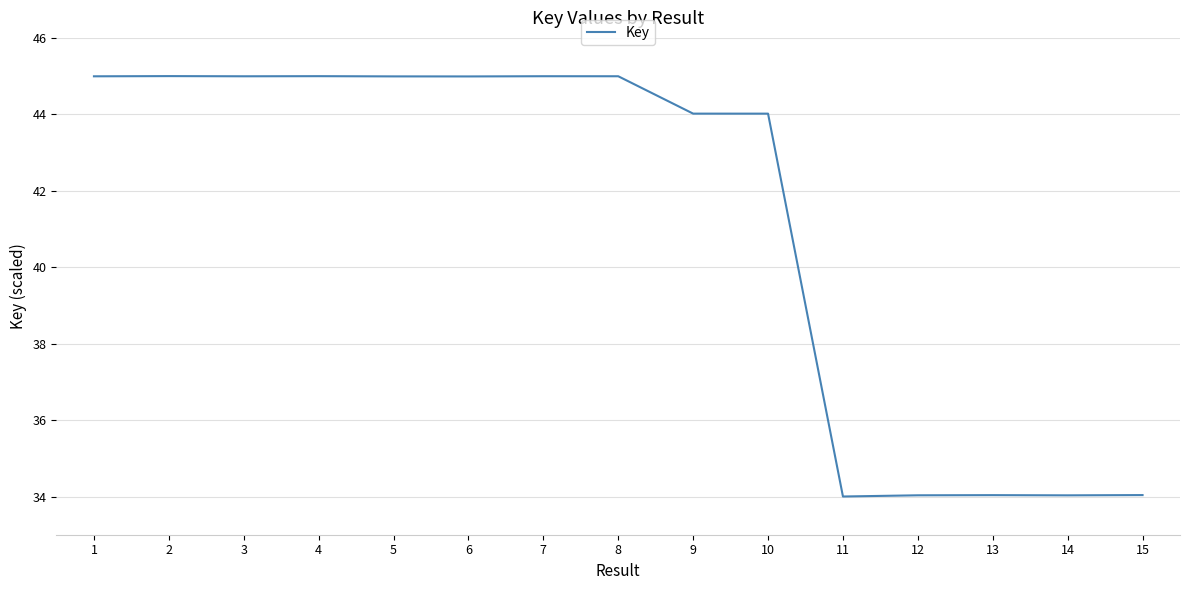

What is the smallest value displayed?

34.0